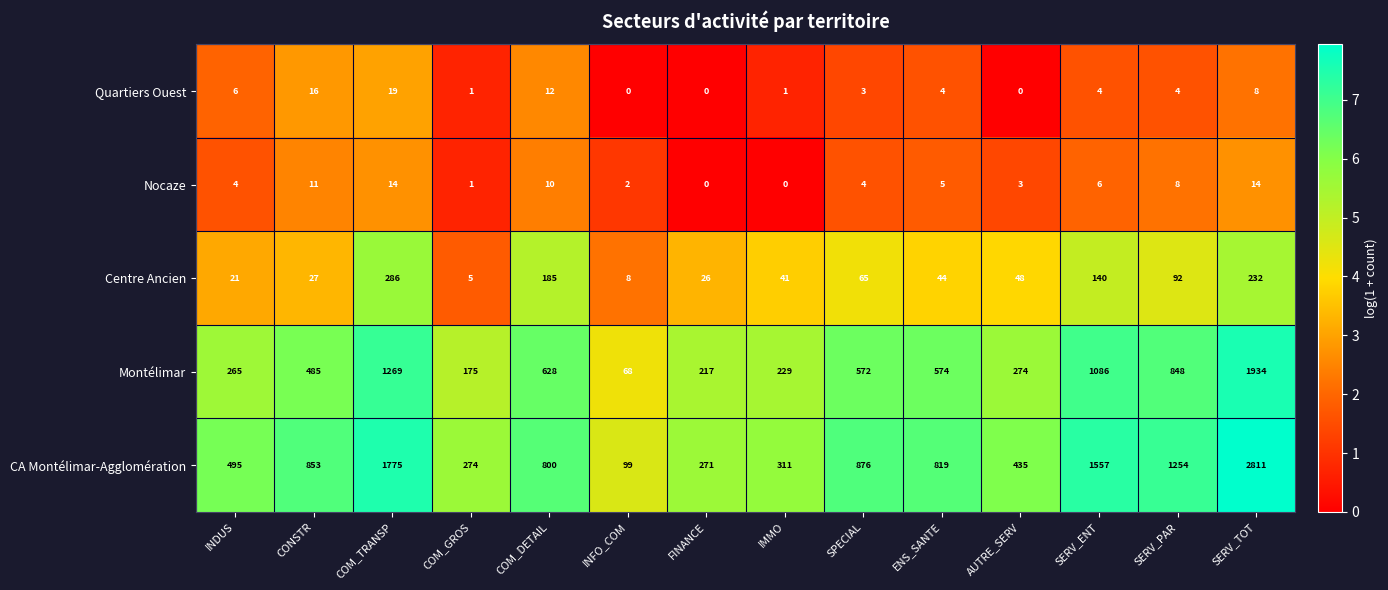

The value of Centre Ancien at AUTRE_SERV is 48. True or false?

True